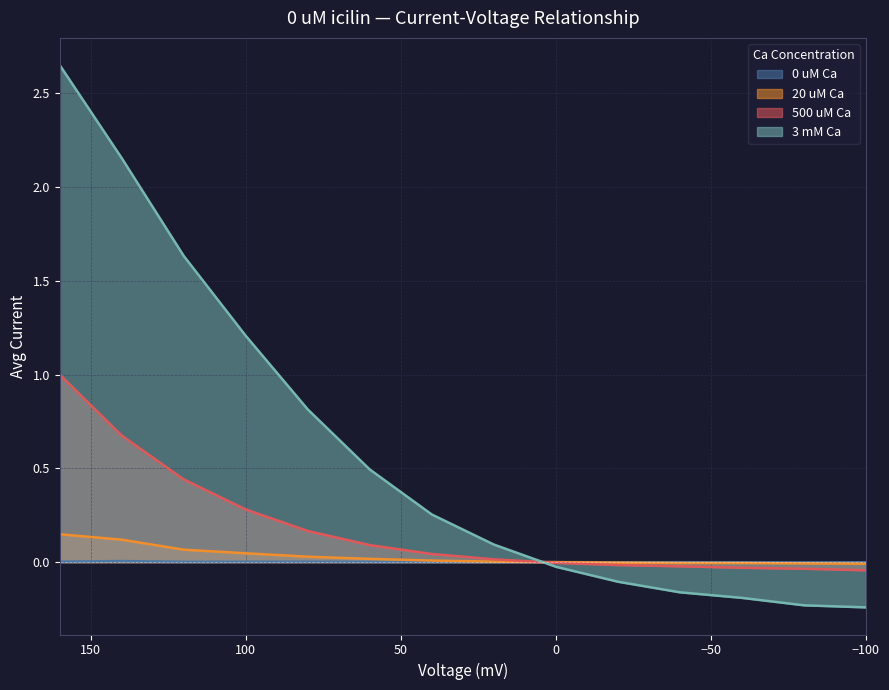

Reading right to left, what are all the values shown in this chart?

0 uM Ca: -100=-0.0	-80=-0.0	-60=-0.0	-40=-0.0	-20=-0.0	0=0.0	20=0.0	40=0.0	60=0.0	80=0.0	100=0.0	120=0.0	140=0.0	160=0.0
20 uM Ca: -100=-0.0	-80=-0.0	-60=-0.0	-40=-0.0	-20=-0.0	0=-0.0	20=0.0	40=0.0	60=0.0	80=0.0	100=0.0	120=0.1	140=0.1	160=0.1
500 uM Ca: -100=-0.0	-80=-0.0	-60=-0.0	-40=-0.0	-20=-0.0	0=-0.0	20=0.0	40=0.0	60=0.1	80=0.2	100=0.3	120=0.4	140=0.7	160=1.0
3 mM Ca: -100=-0.2	-80=-0.2	-60=-0.2	-40=-0.2	-20=-0.1	0=-0.0	20=0.1	40=0.3	60=0.5	80=0.8	100=1.2	120=1.6	140=2.2	160=2.6